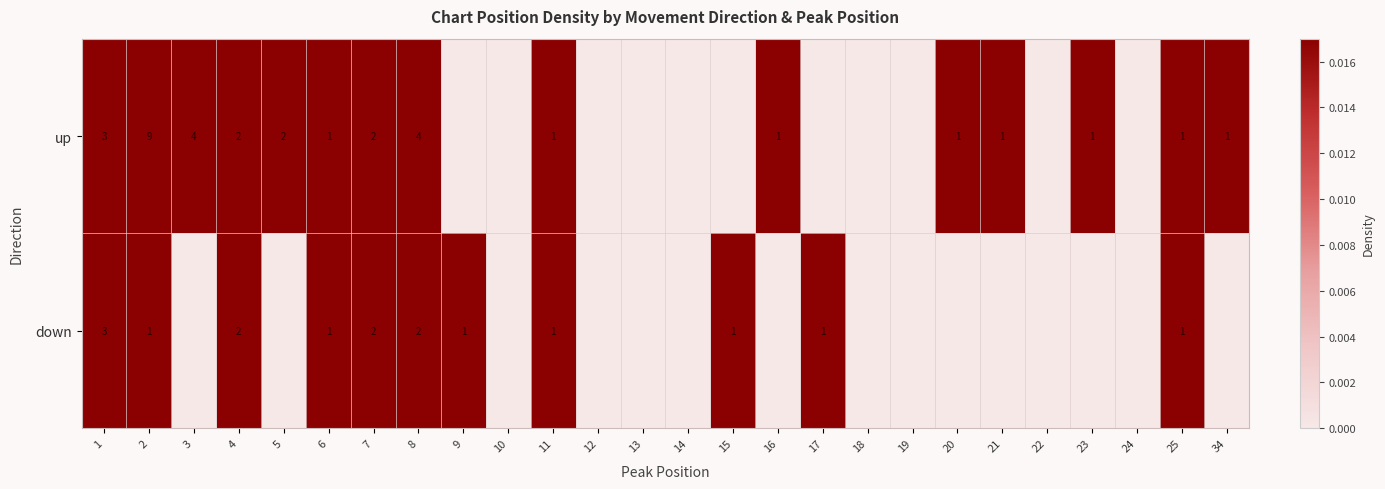

At which category does the chart reach its minimum across all series?

9